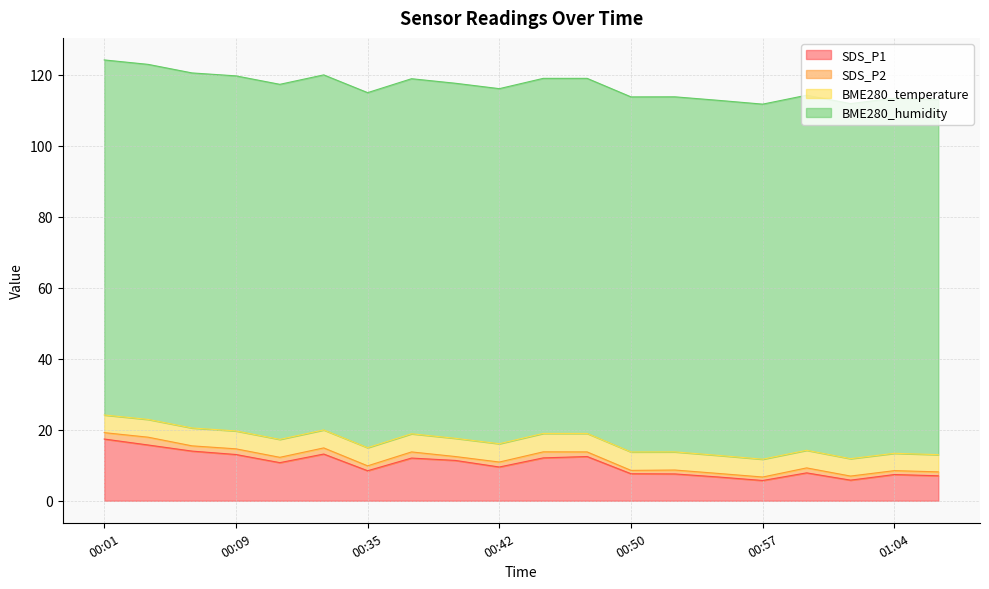

What is the maximum value for SDS_P1?

17.4